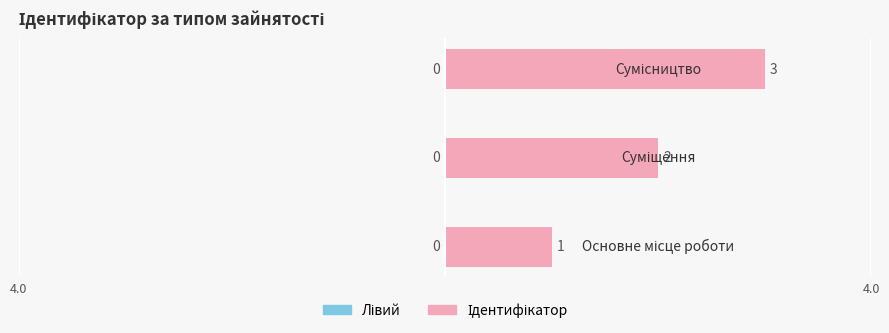

What is the greatest value displayed?

3